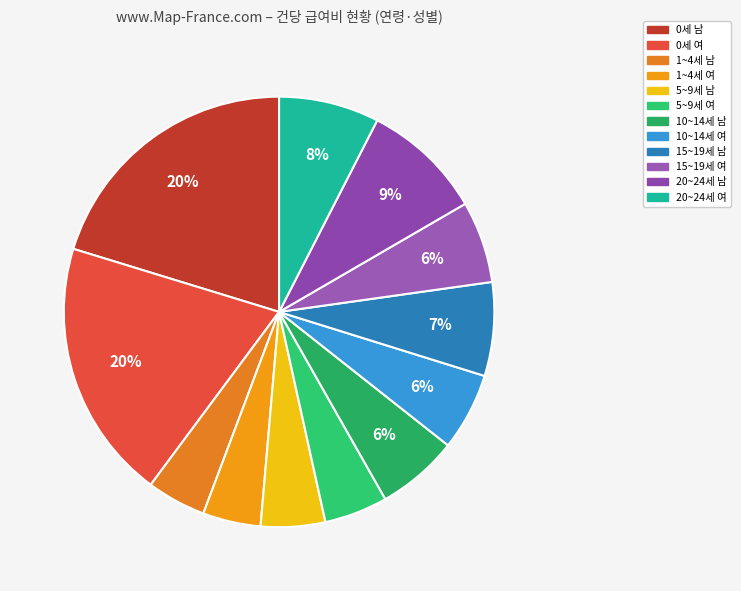

Count the number of slices in the pie.

12